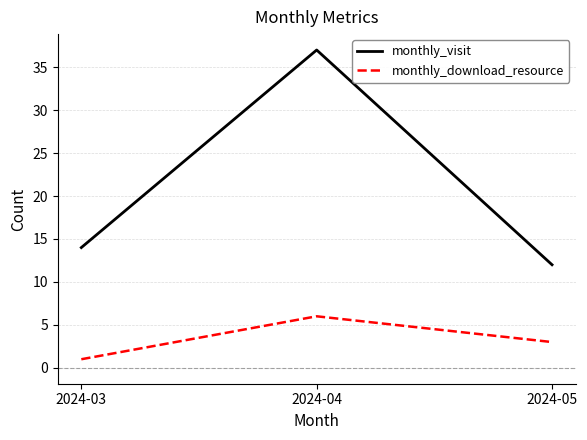

At which label is monthly_visit closest to 24?

2024-03